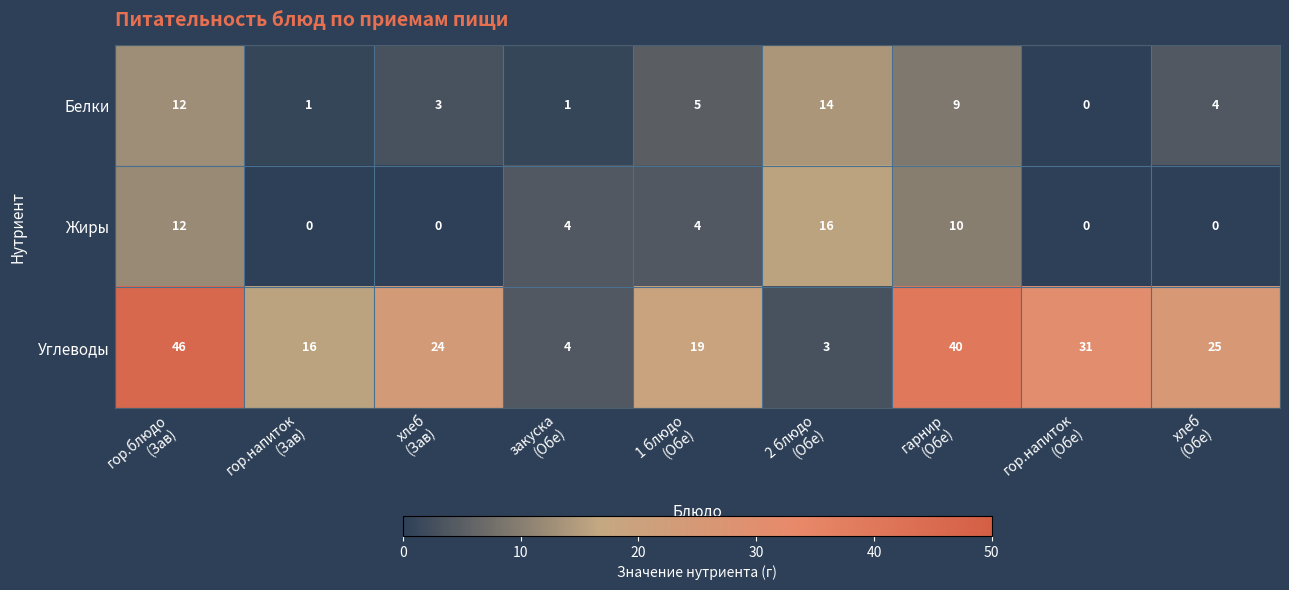

At which category is the sum across all series the highest?

гор.блюдо
(Зав)